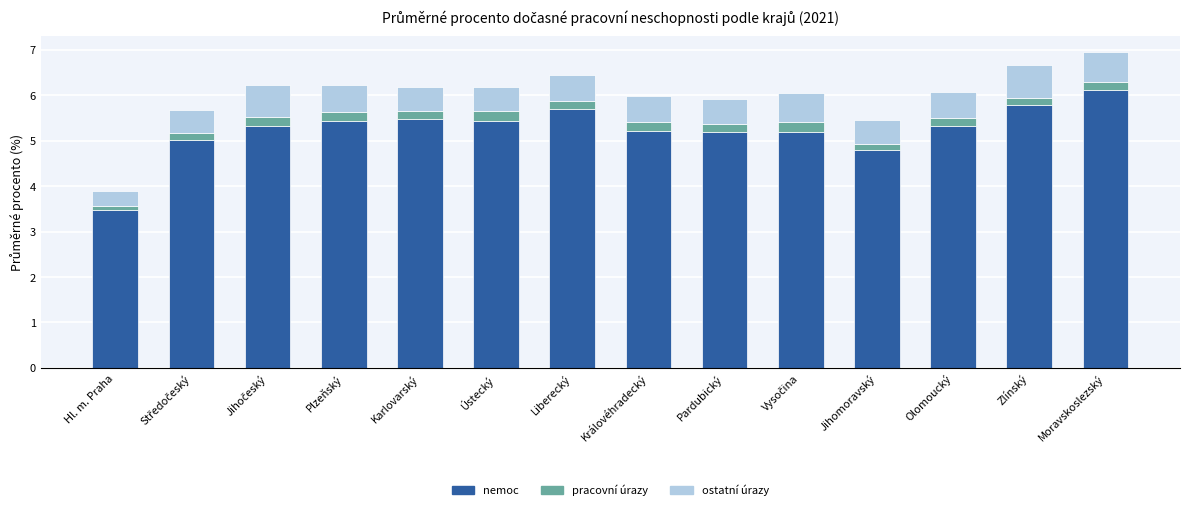

Does the chart contain any negative values?

No